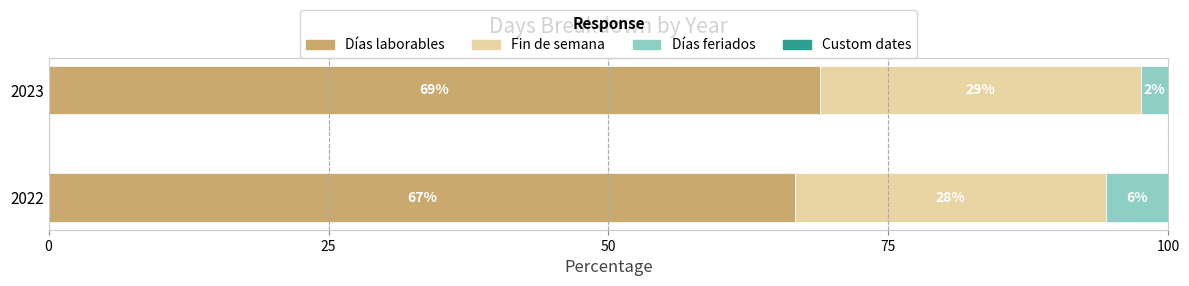

Does the chart contain stacked bars?

No